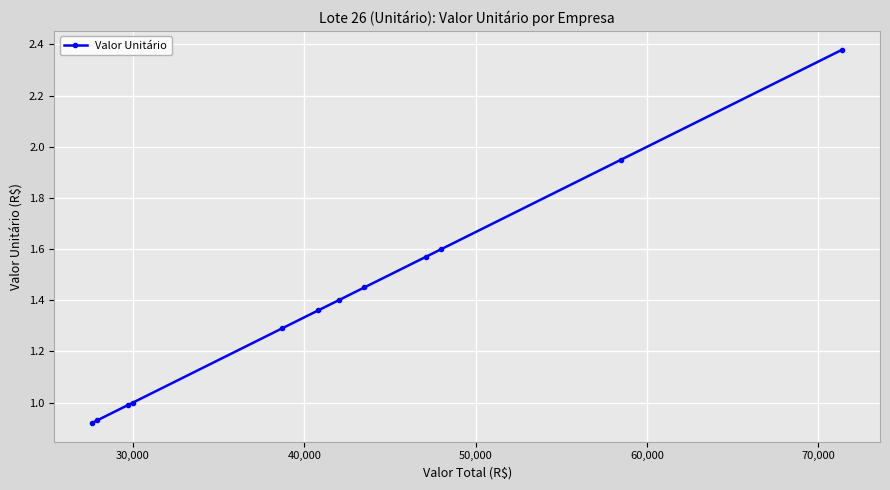

What is the difference between the maximum and minimum values?

1.5